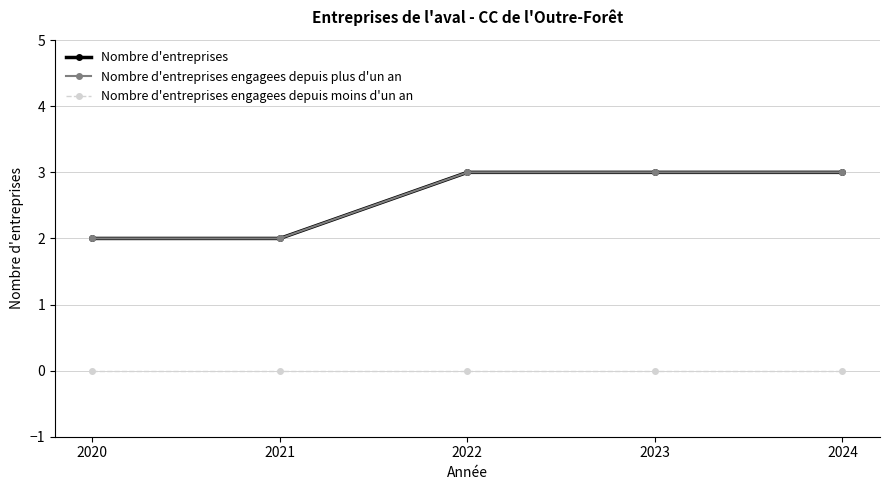

At which category does the chart reach its minimum across all series?

2020